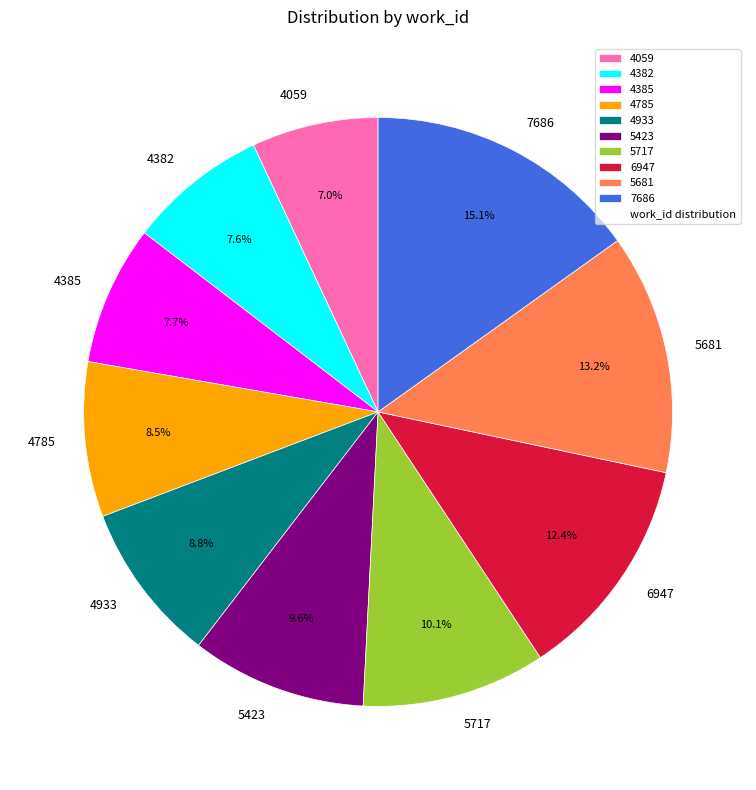

How many segments does this pie chart have?

10